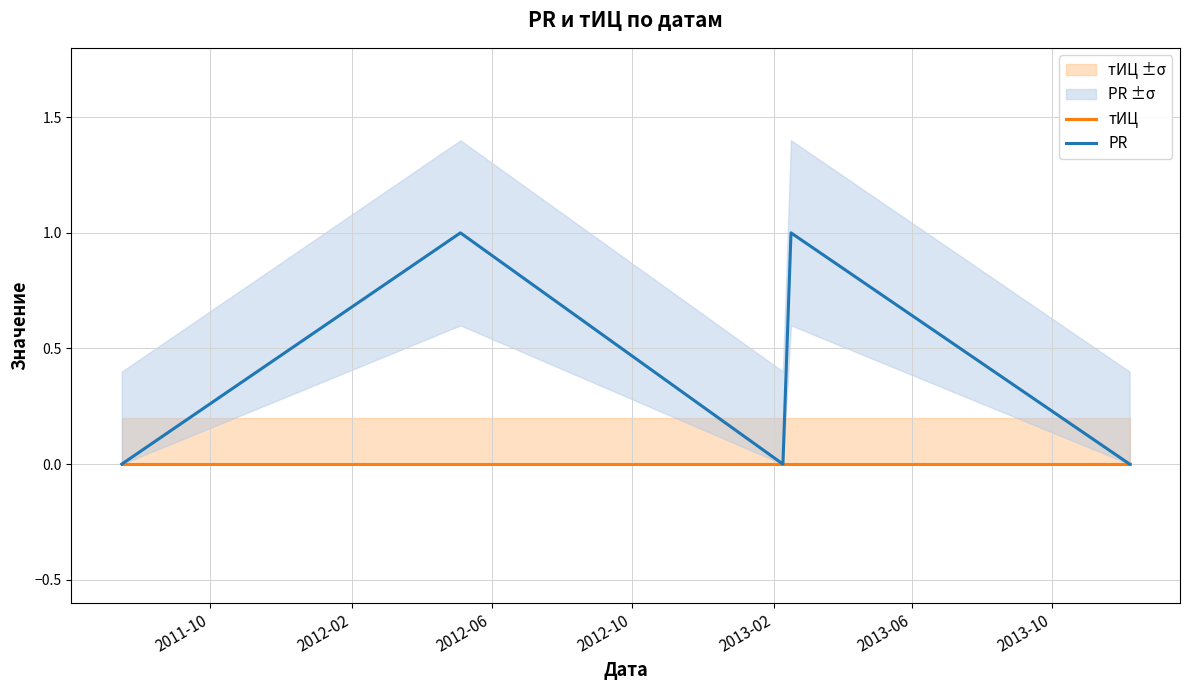

How many lines are shown in the chart?

2